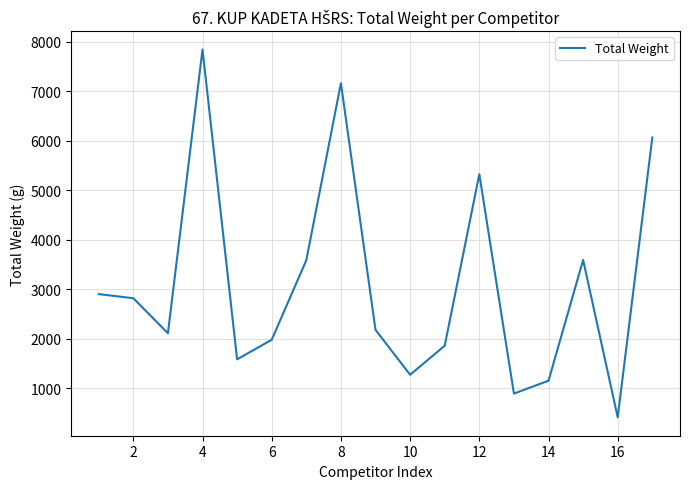

What is the minimum value shown in the chart?

418